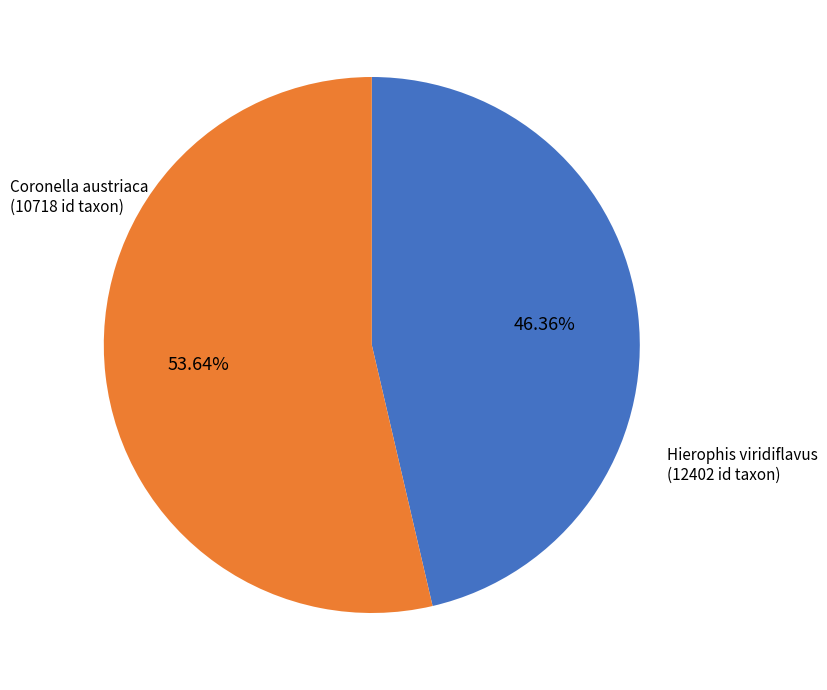

Is there any slice that represents more than half of the pie?

Yes